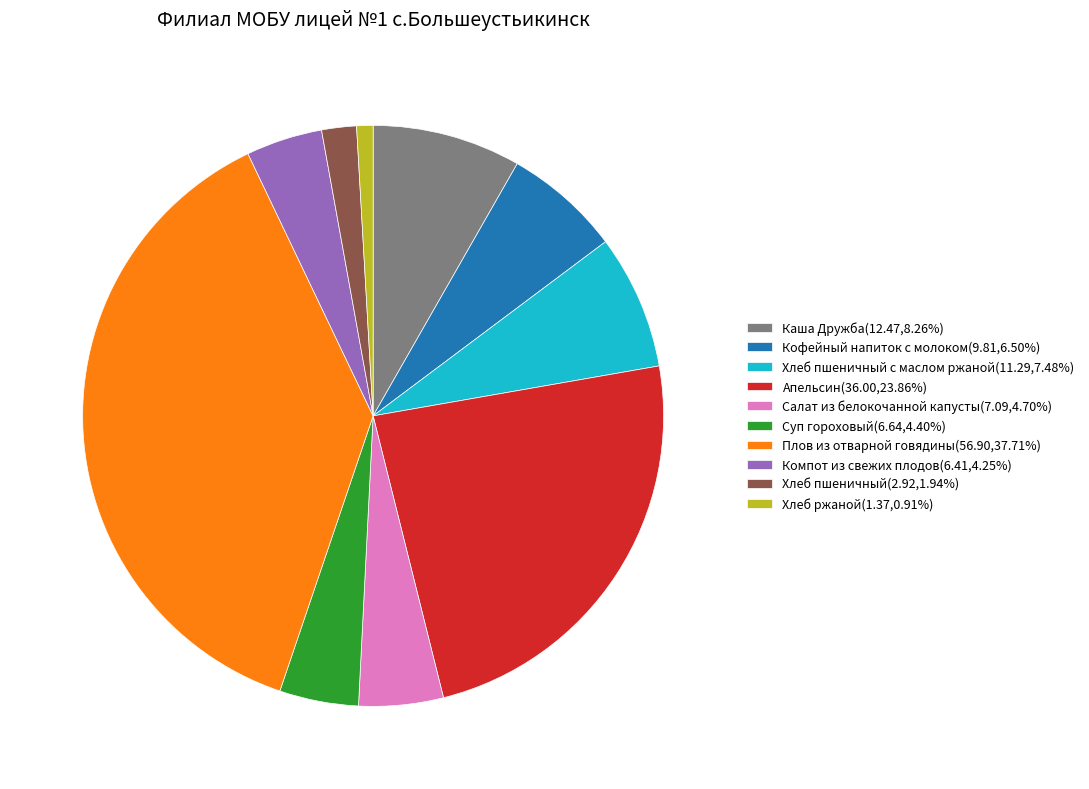

Do Апельсин(36.00,23.86%) and Хлеб пшеничный(2.92,1.94%) together represent more than half of the pie?

No